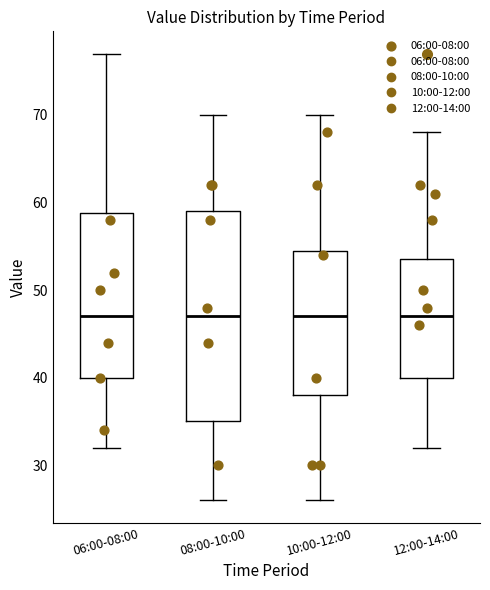

Comparing the boxes themselves (not the whiskers), which one is the tallest?

08:00-10:00